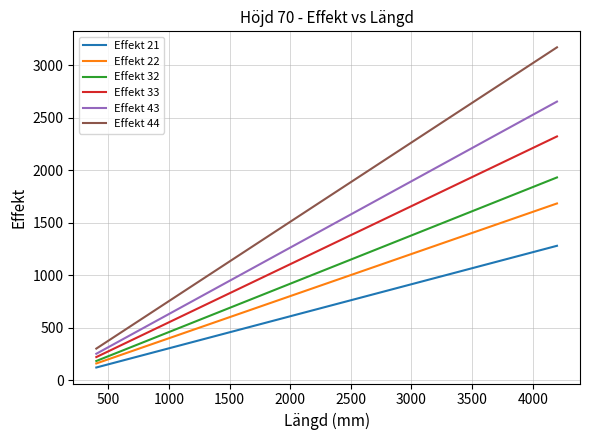

Which series has the largest total across all categories?

Effekt 44